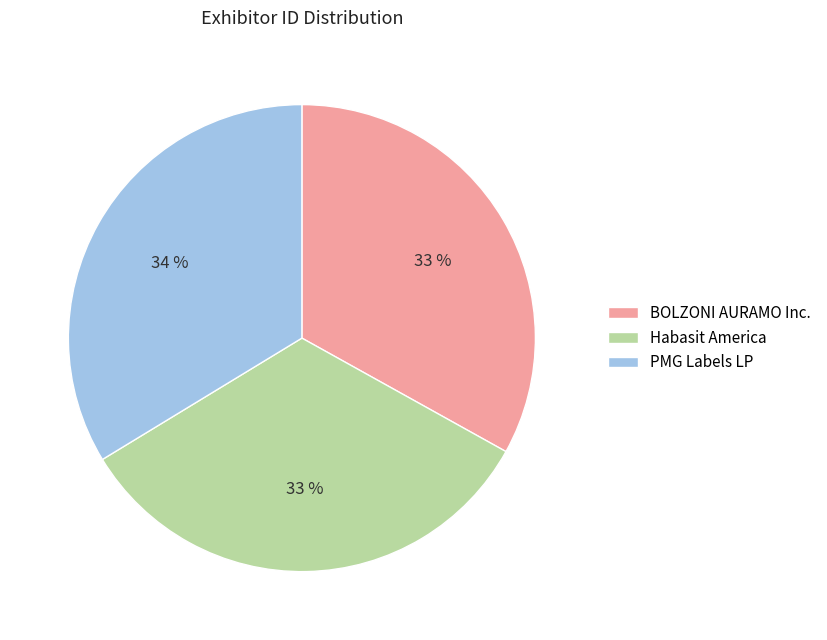

The PMG Labels LP slice represents 26% of the pie. True or false?

False